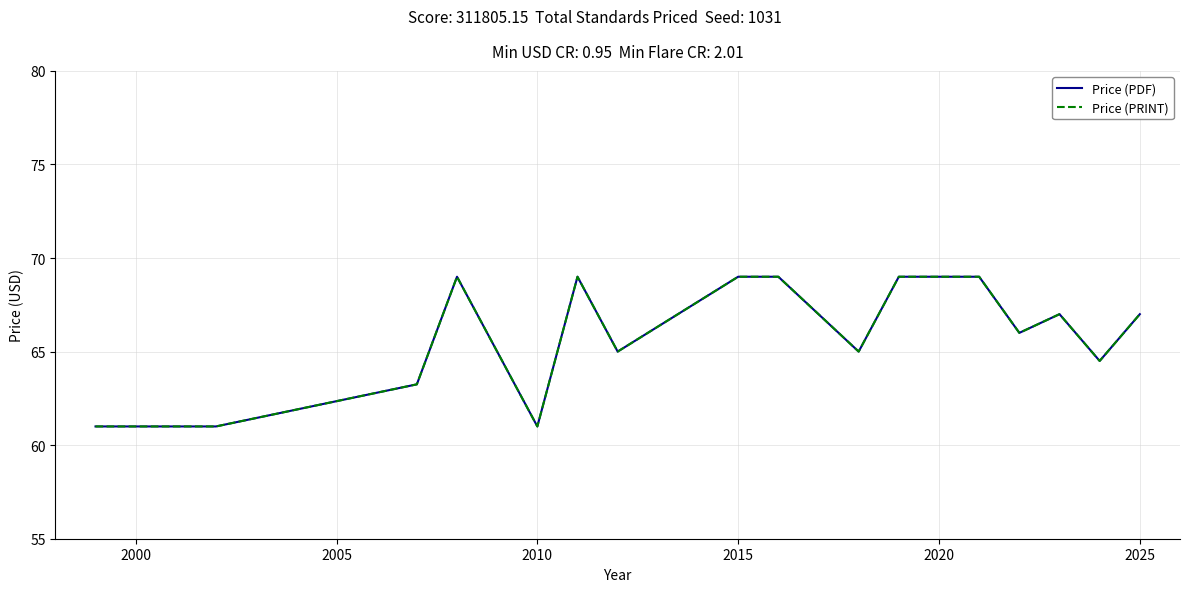

What is the difference between the maximum and second lowest values in the Price (PDF) series?

8.0